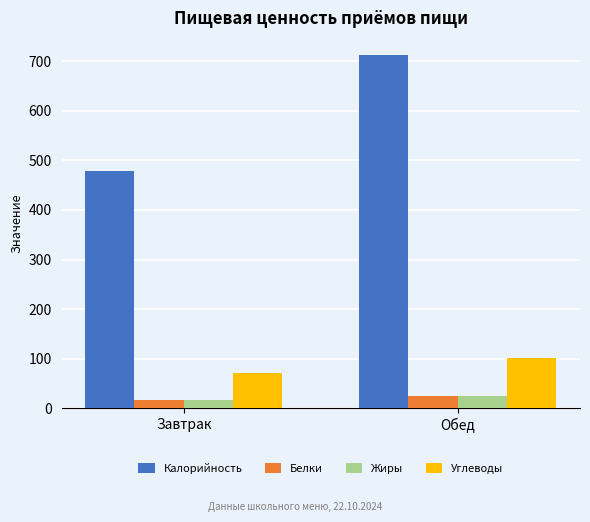

Does the chart contain any negative values?

No